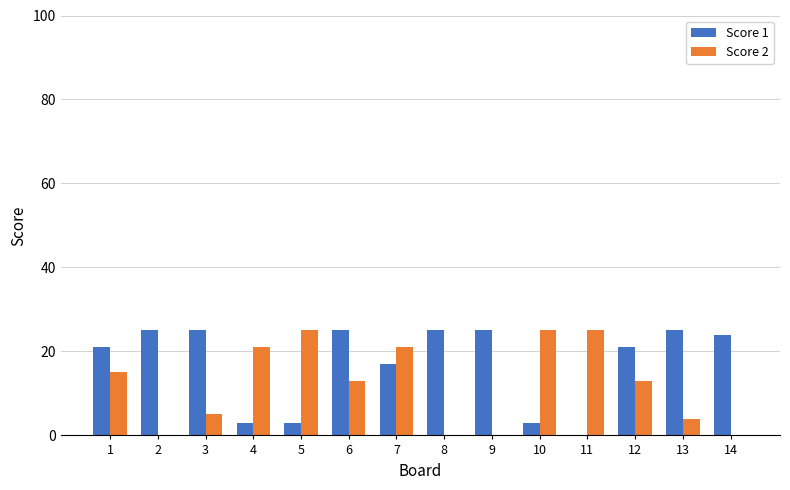

Reading right to left, extract all data points from this chart.

Score 1: 24	25	21	0	3	25	25	17	25	3	3	25	25	21
Score 2: 0	4	13	25	25	0	0	21	13	25	21	5	0	15